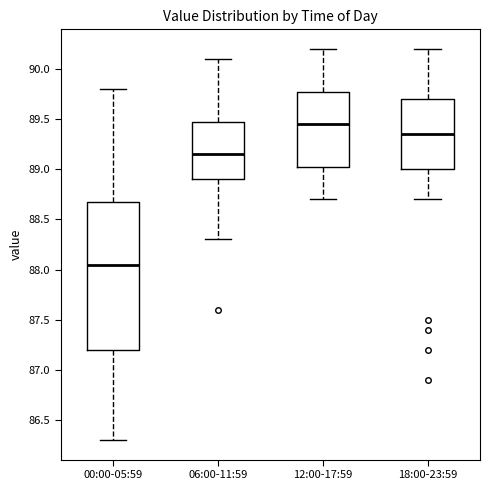

Reading left to right, transcribe this box plot: for each box, give where its median line is, the range the box spans, and where its two whiskers end, as read against the y-axis. The values are not printed on the chart, so give them approximately, as read against the axis.

00:00-05:59: median 88.05, box 87.20 to 88.70, whiskers 86.30 to 89.80
06:00-11:59: median 89.15, box 88.90 to 89.50, whiskers 88.30 to 90.10
12:00-17:59: median 89.45, box 89.05 to 89.80, whiskers 88.70 to 90.20
18:00-23:59: median 89.35, box 89.00 to 89.70, whiskers 88.70 to 90.20